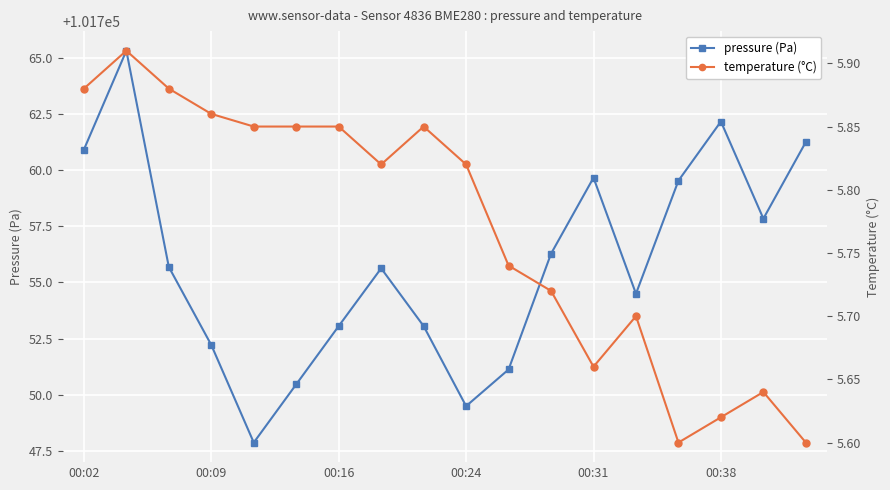

What is the highest value of the pressure (Pa) series?

101765.3